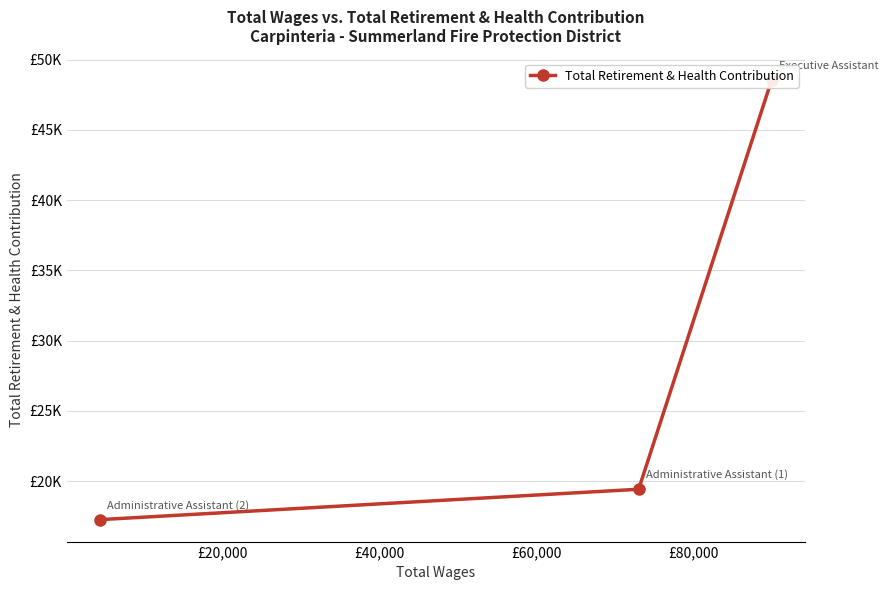

What is the minimum value shown in the chart?

17262